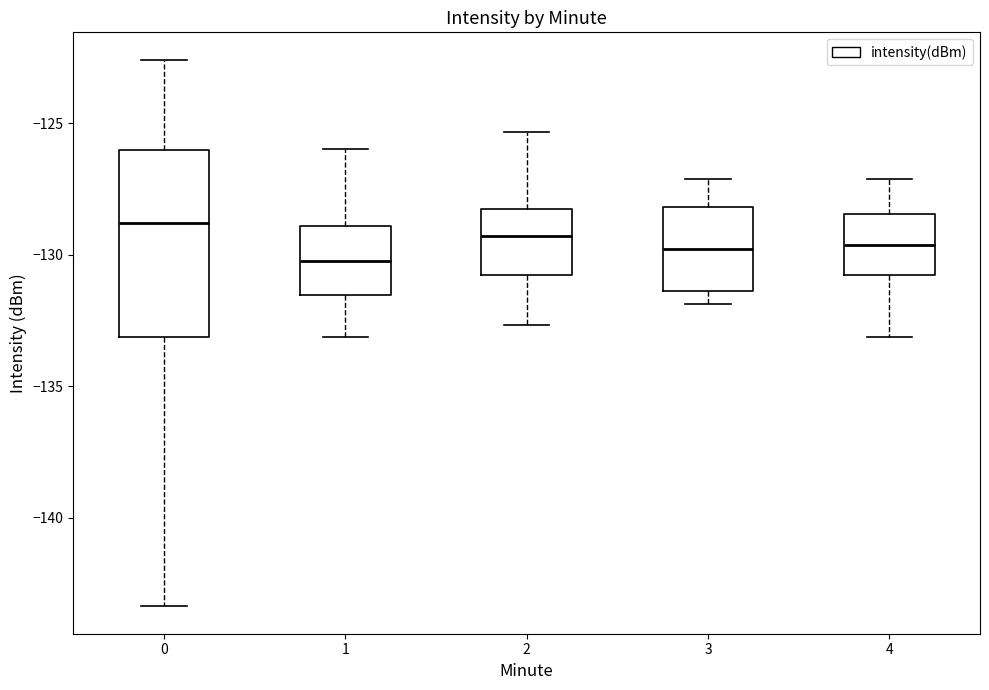

Where is the upper edge of the box at x = 3 on the y-axis? The values are not printed on the chart, so give them approximately, as read against the axis.

-128.0